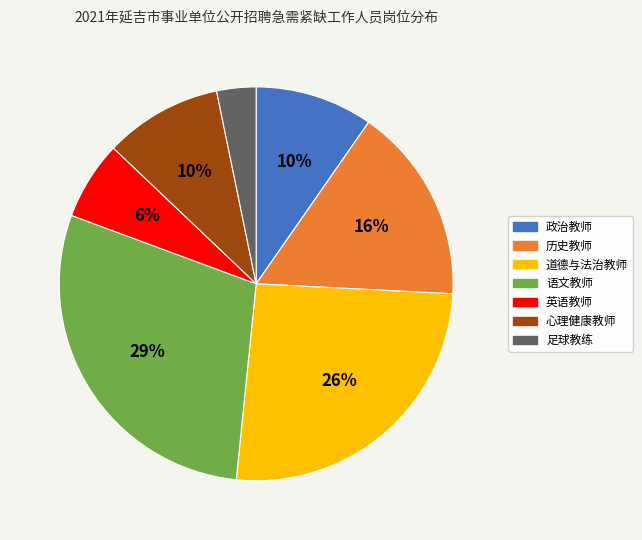

Approximately how many times larger is the value at 政治教师 compared to 心理健康教师?

1.0